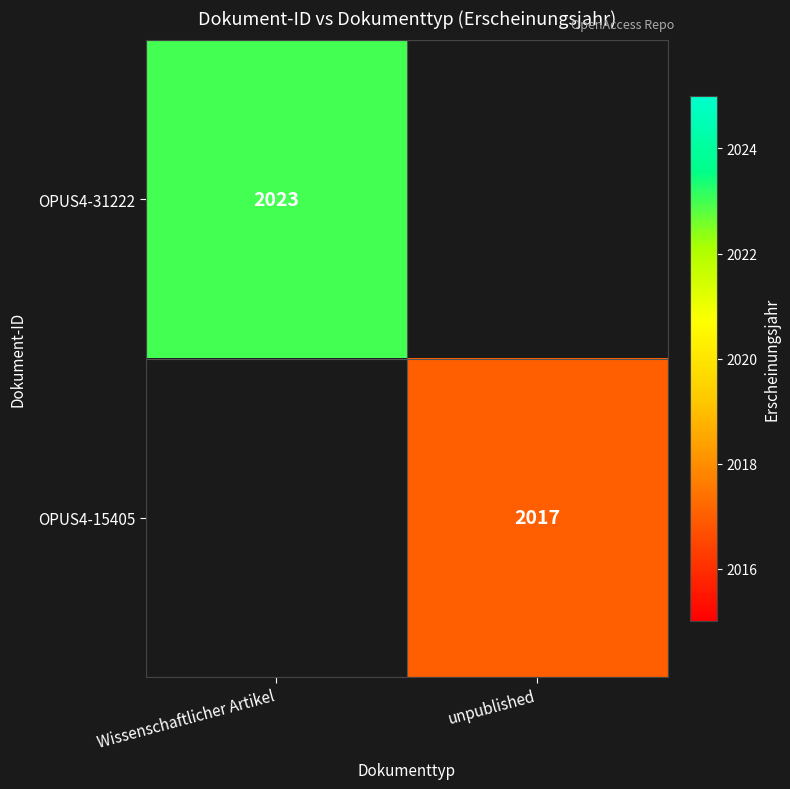

The value of OPUS4-31222 at Wissenschaftlicher Artikel is 2023. True or false?

True